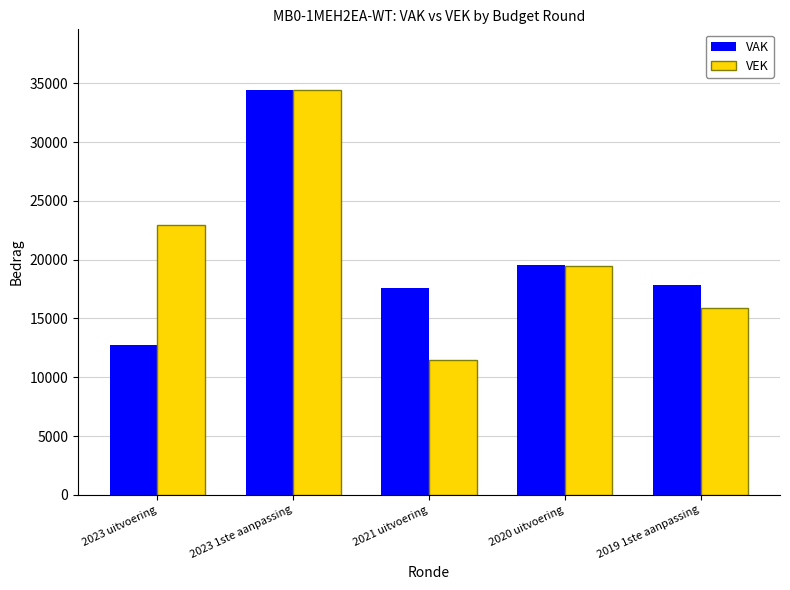

Which series changed the most between 2021 uitvoering and 2019 1ste aanpassing?

VEK